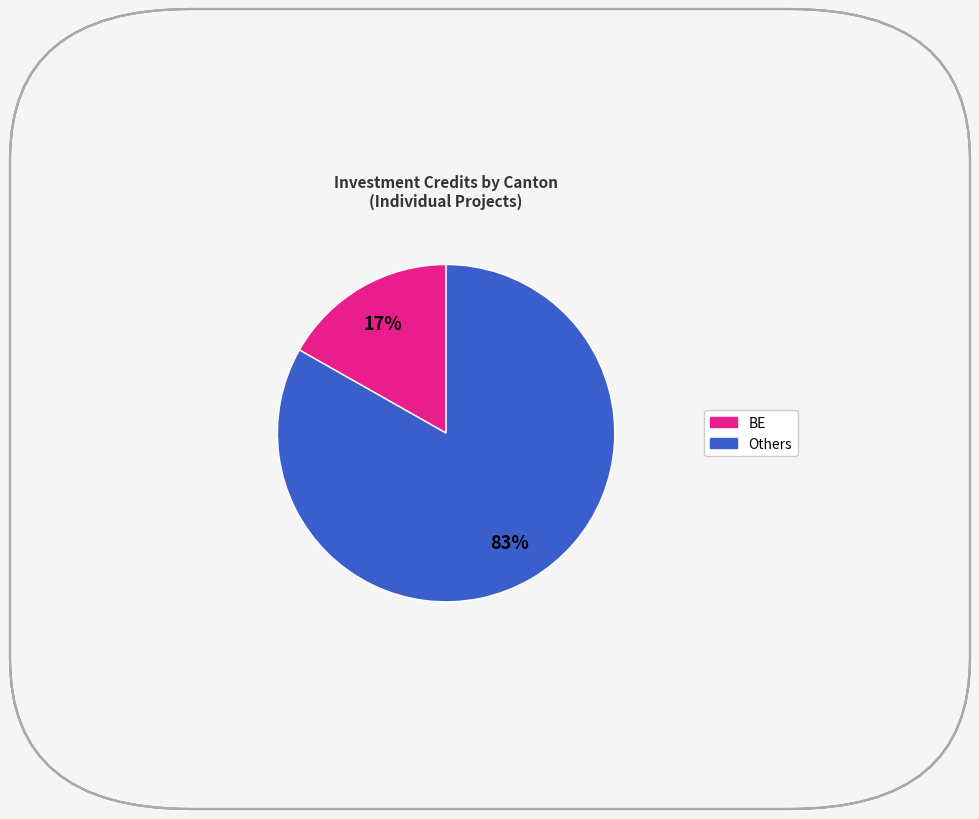

To the nearest percent, what is the difference between the largest and smallest slice percentages?

66%